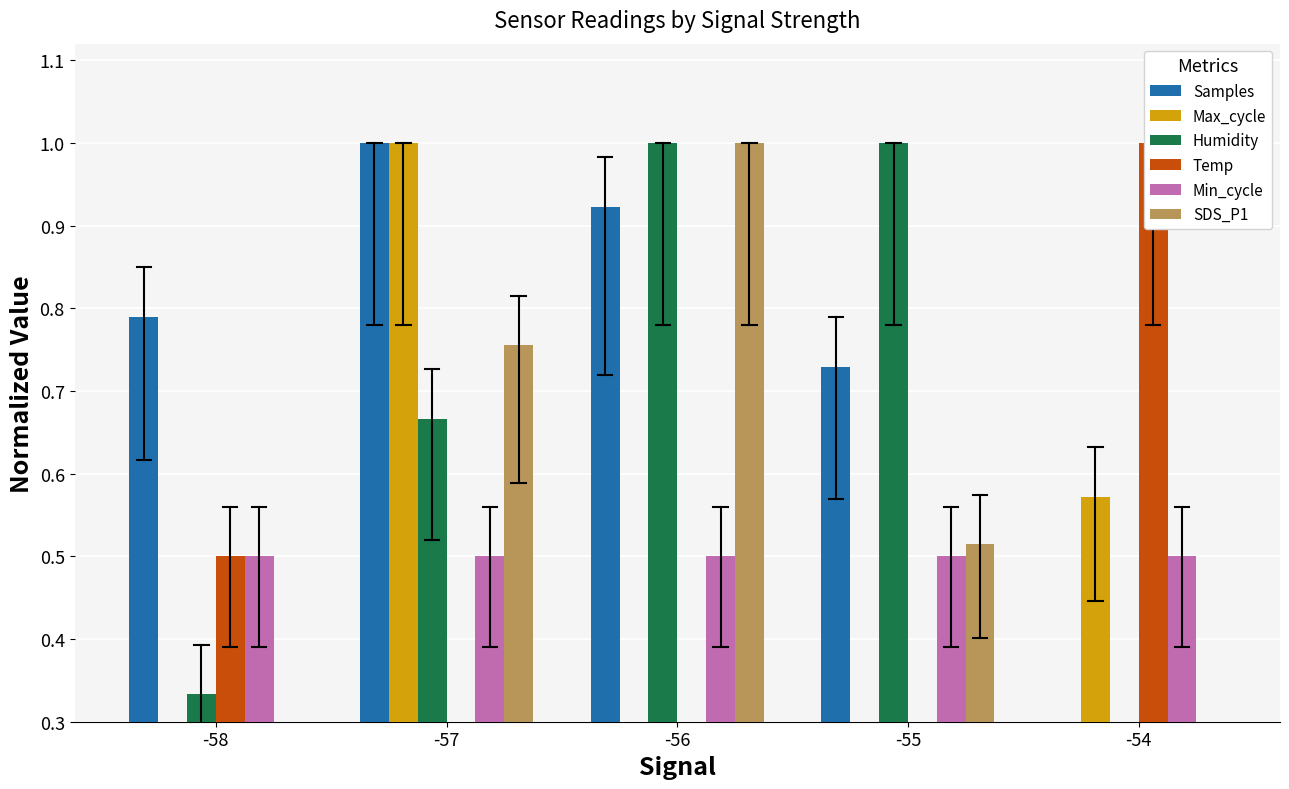

What is the difference between the maximum and minimum values in the Max_cycle series?

1.0